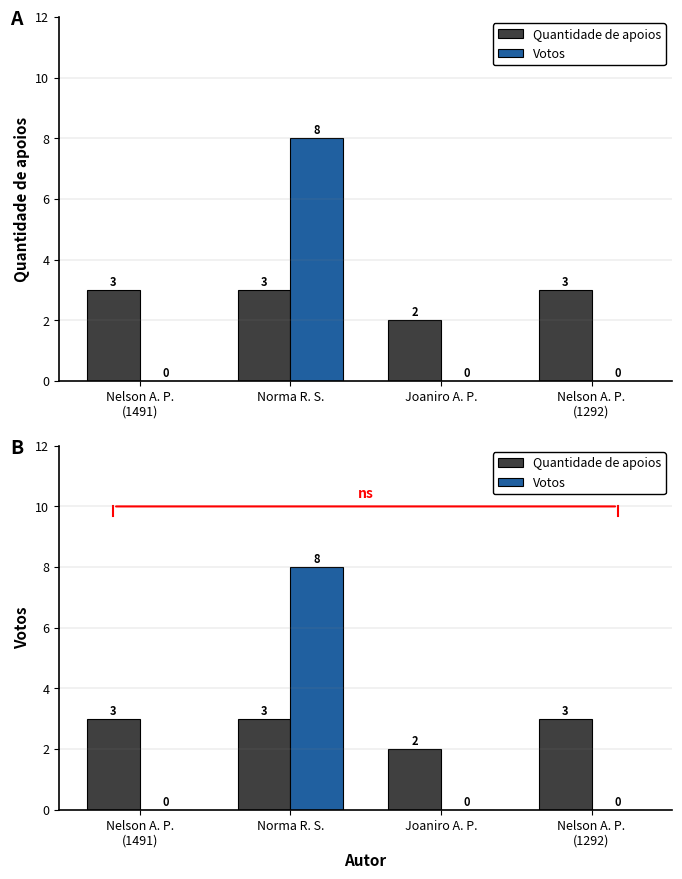

What is the approximate value of Quantidade de apoios at Nelson A. P.
(1292)?

3